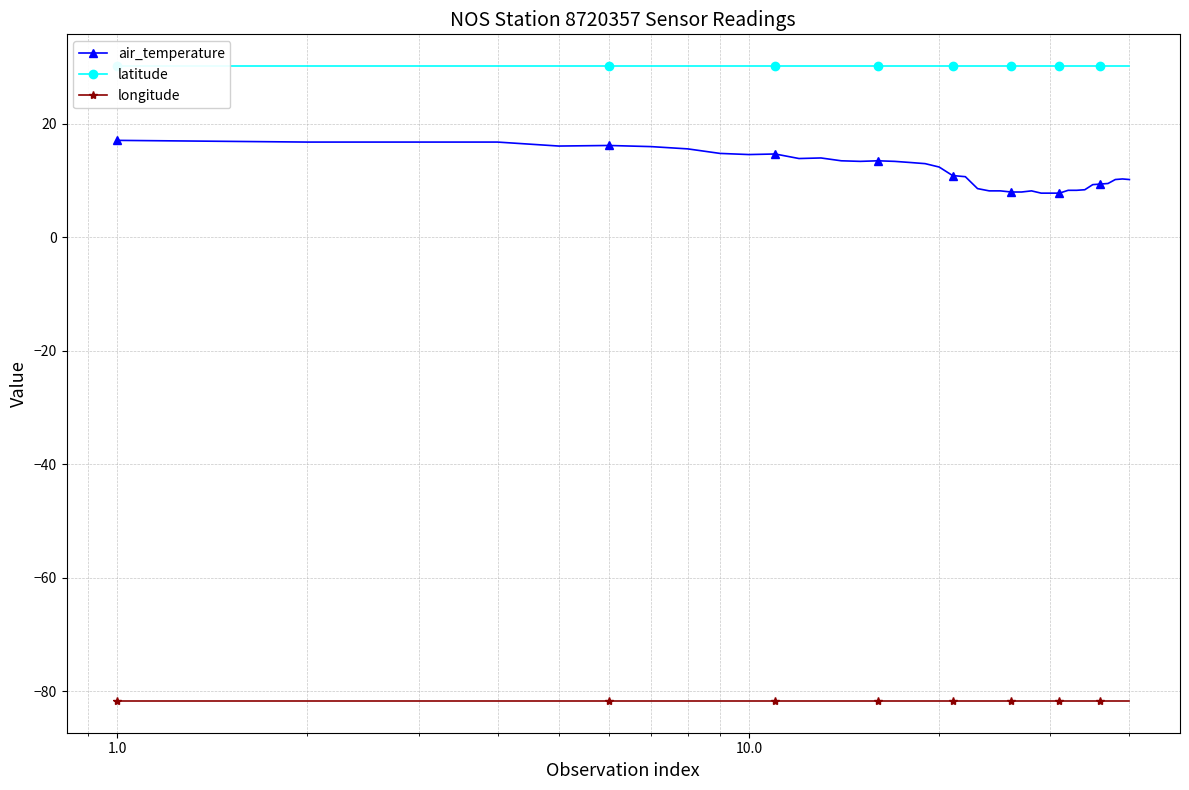

What is the value of the air_temperature point at the 2nd from the left?

16.8